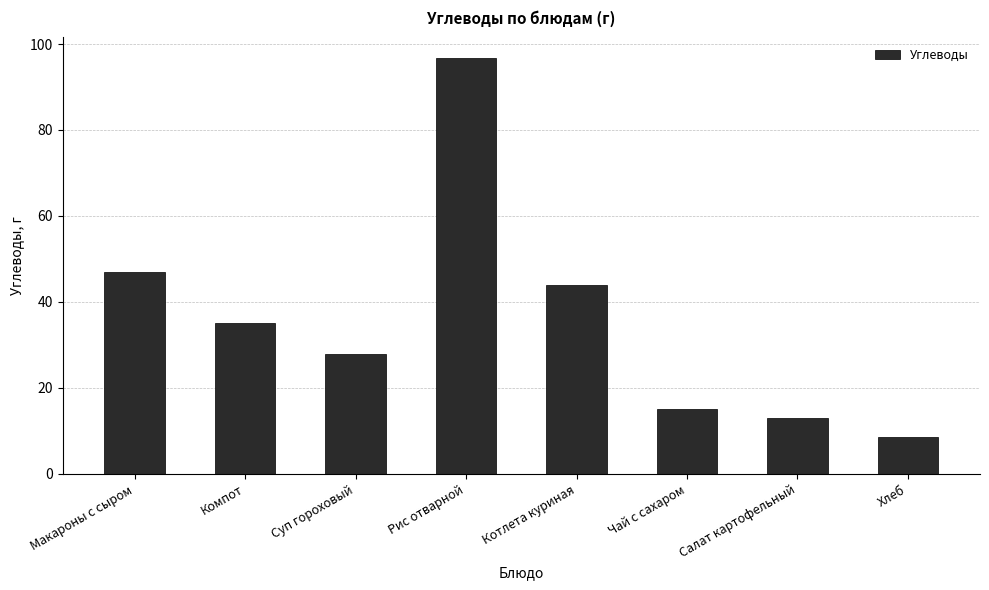

Reading left to right, what are all the values shown in this chart?

47.0	35.2	27.8	96.7	44.0	15.0	13.0	8.5